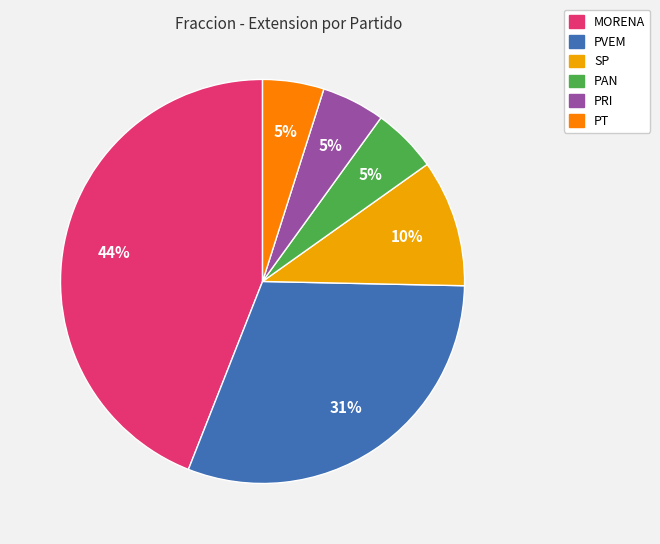

To the nearest percent, what percentage of the pie is SP?

10%